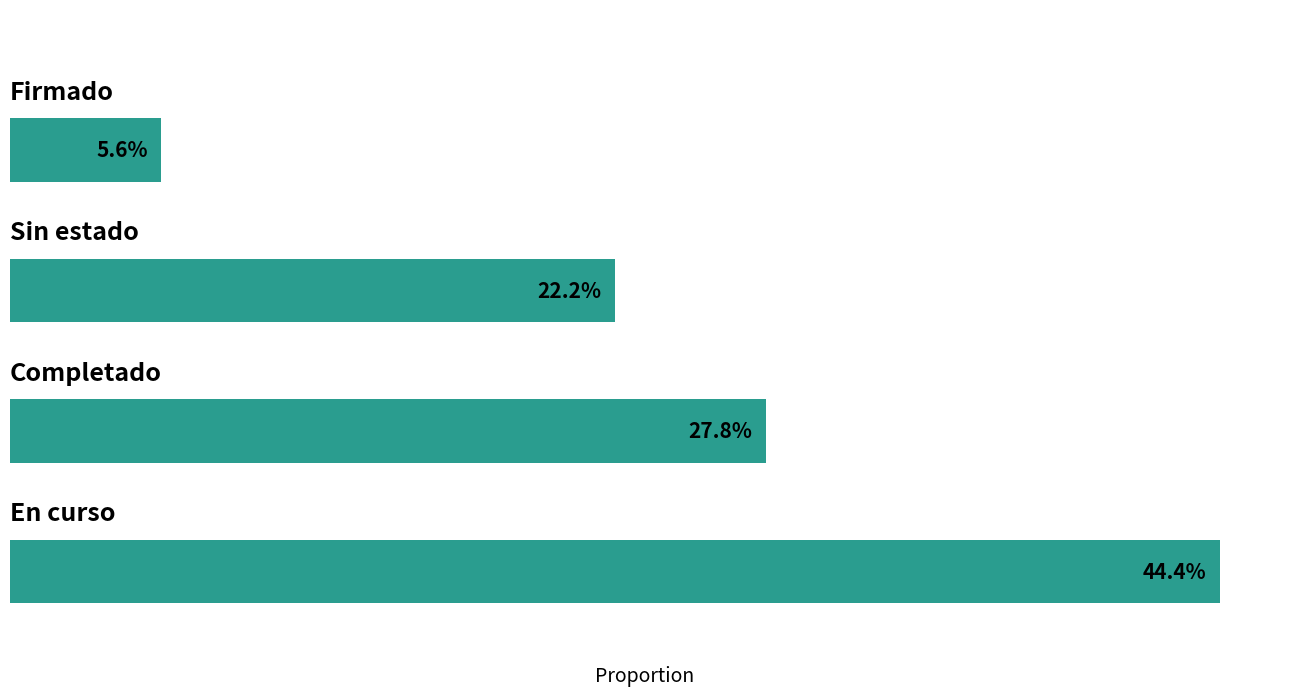

Rank the categories by value from highest to lowest.

0, 2, 4, 6